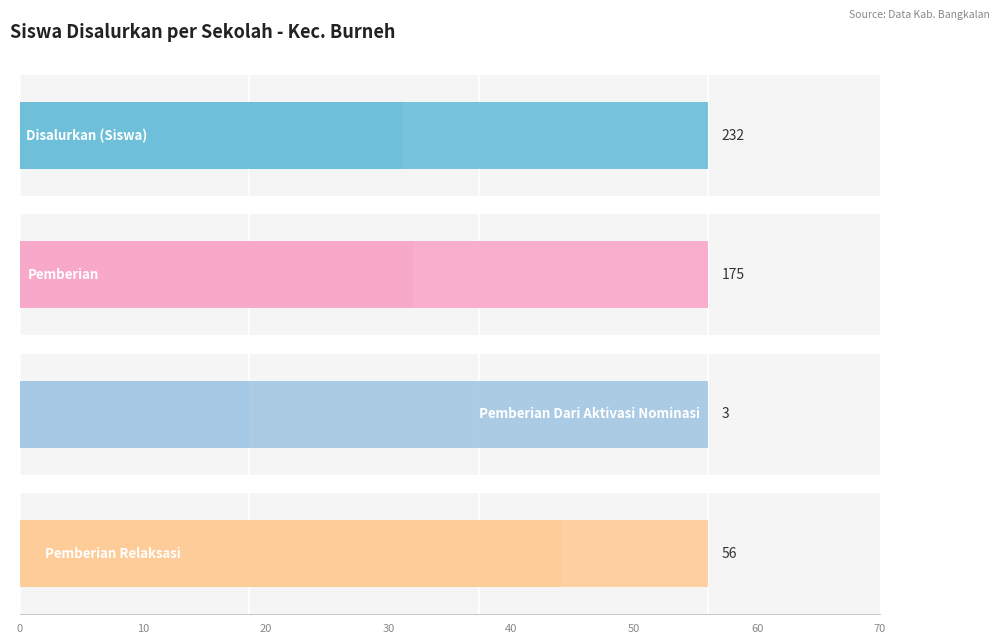

Is the value of Pemberian Relaksasi at 150 greater than the value of Pemberian at 0?

No